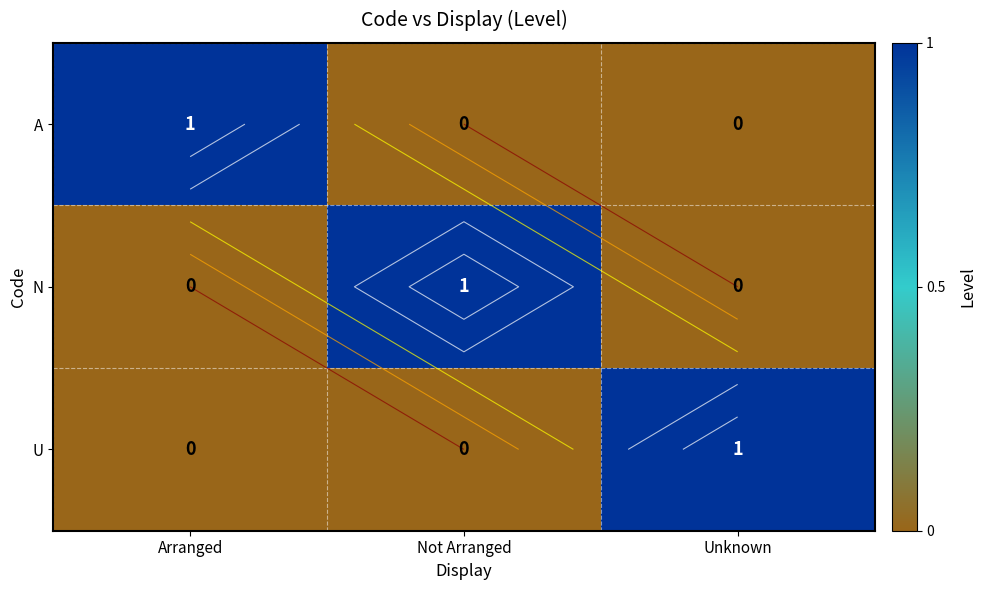

Count the A values in the range 0 to 1.

3